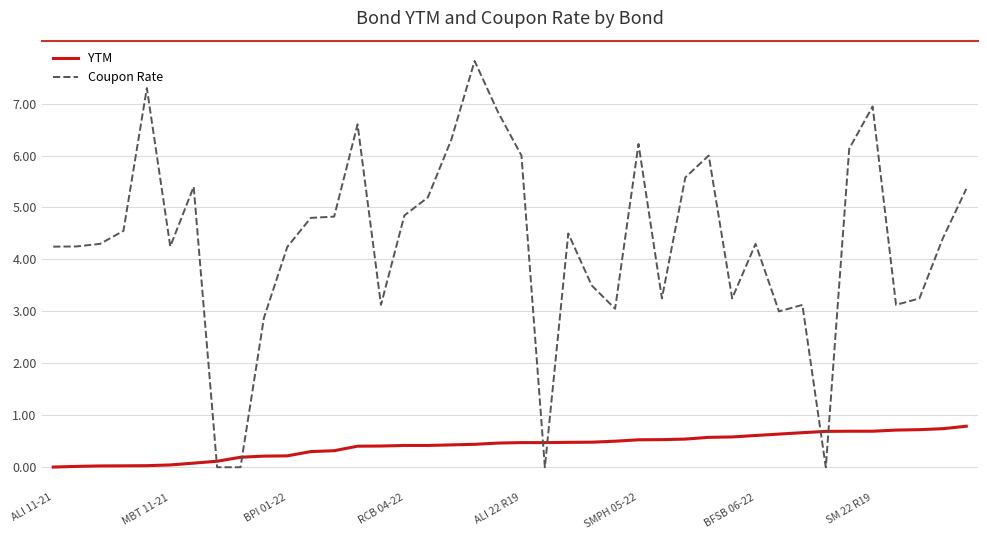

Which series has the largest total across all categories?

Coupon Rate